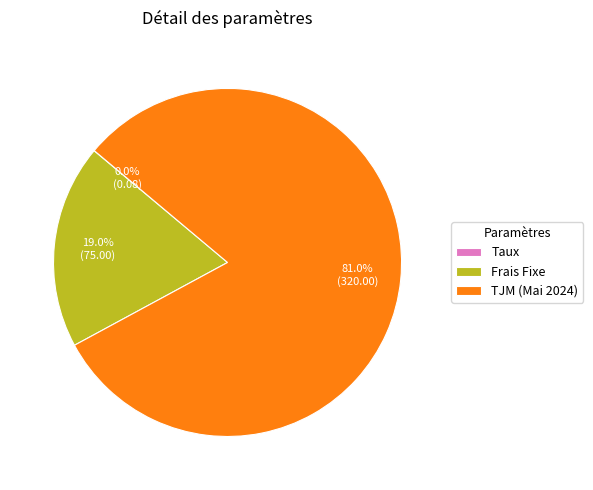

What percentage is the Frais Fixe slice, to the nearest percent?

19%